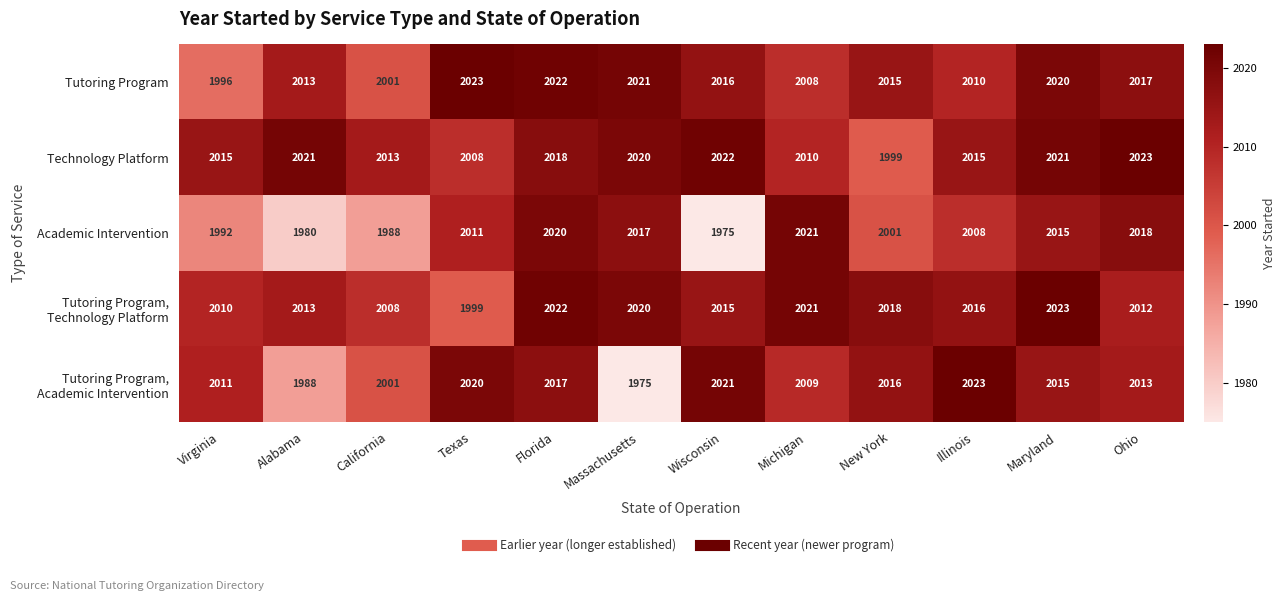

Which series has the largest total across all categories?

Technology Platform